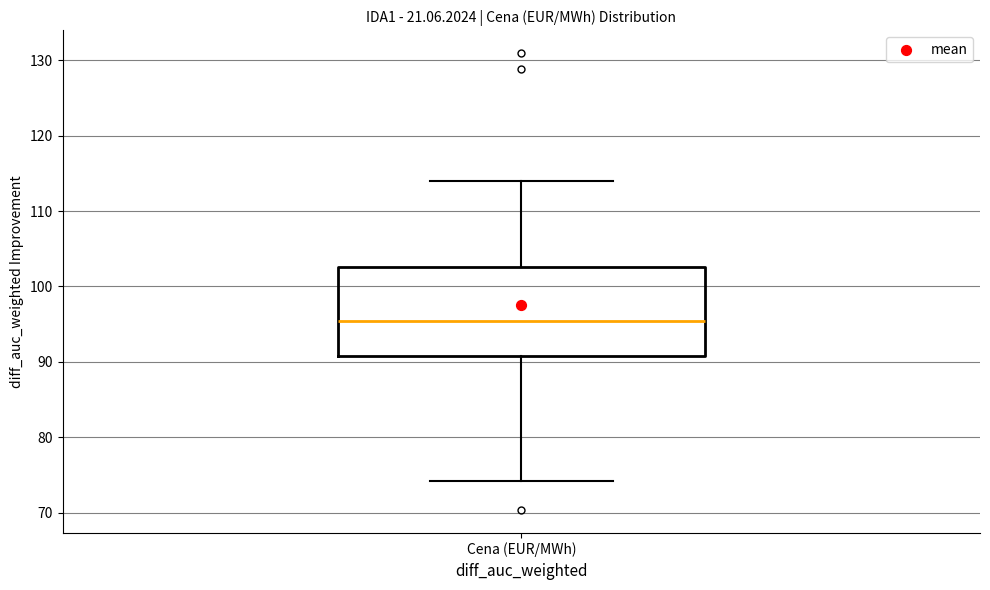

Transcribe this box plot: give where the median line is, the range the box spans, and where the two whiskers end, as read against the y-axis. The values are not printed on the chart, so give them approximately, as read against the axis.

median 95, box 91 to 103, whiskers 74 to 114